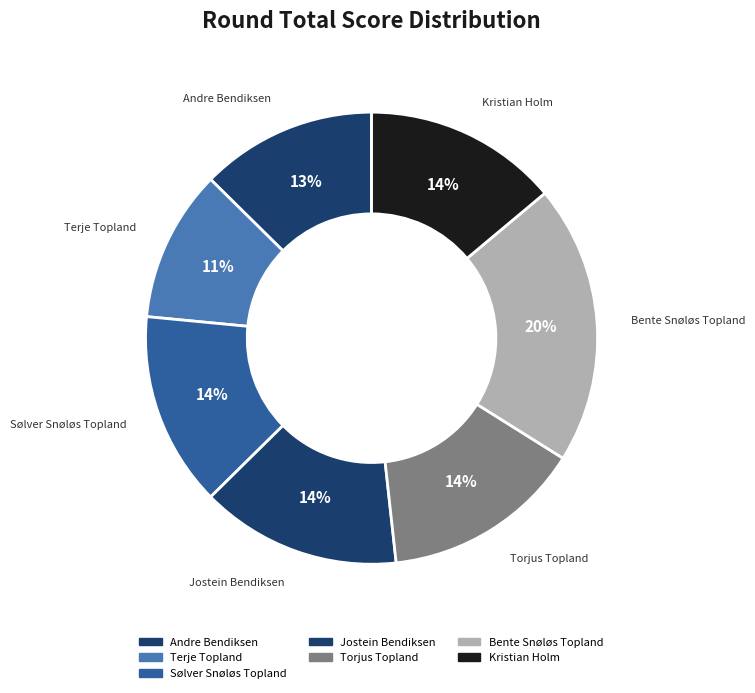

Is Jostein Bendiksen the majority of the pie?

No